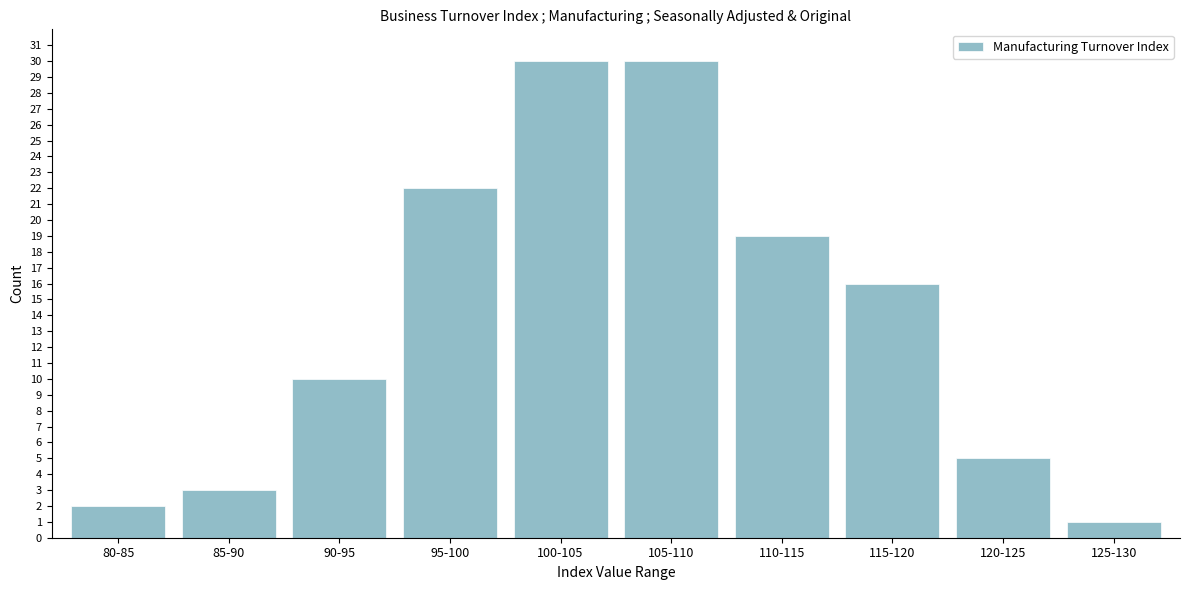

Reading left to right, transcribe all the data shown in this chart.

80-85=2	85-90=3	90-95=10	95-100=22	100-105=30	105-110=30	110-115=19	115-120=16	120-125=5	125-130=1